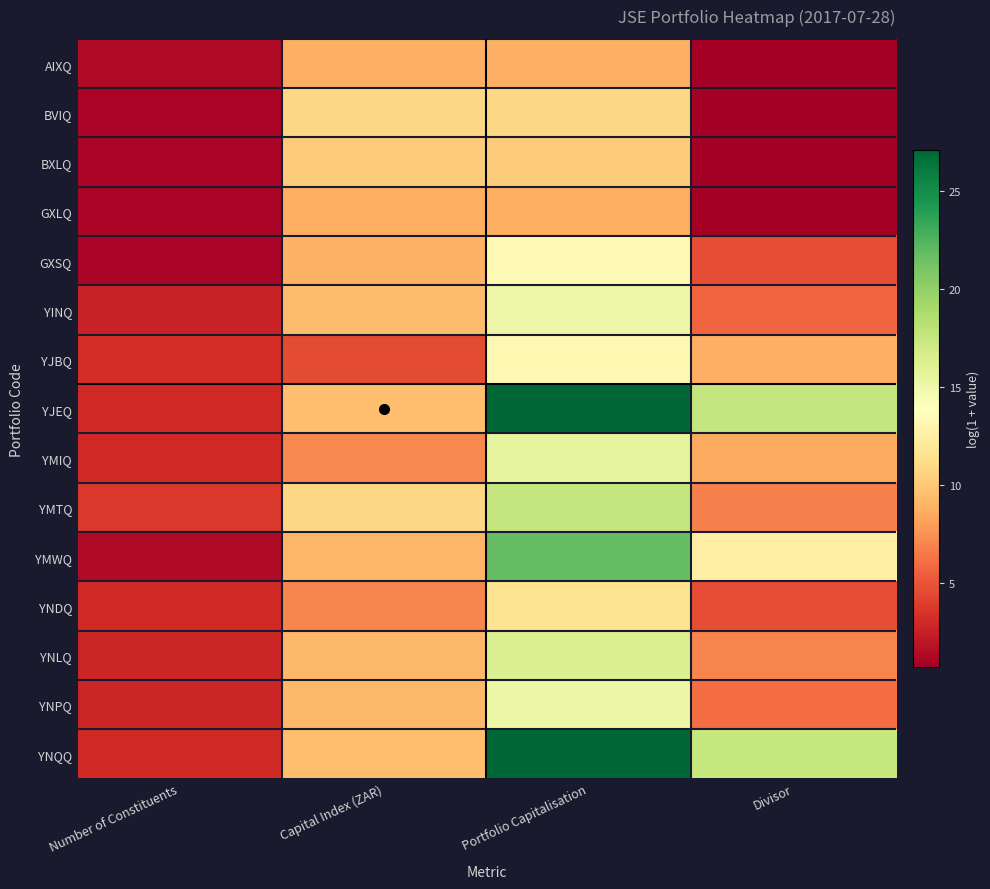

Reading left to right, extract all data points from this chart.

AIXQ: Number of Constituents=1.4	Capital Index (ZAR)=8.7	Portfolio Capitalisation=8.7	Divisor=0.7
BVIQ: Number of Constituents=1.1	Capital Index (ZAR)=10.8	Portfolio Capitalisation=10.8	Divisor=0.7
BXLQ: Number of Constituents=1.1	Capital Index (ZAR)=10.2	Portfolio Capitalisation=10.2	Divisor=0.7
GXLQ: Number of Constituents=1.1	Capital Index (ZAR)=8.7	Portfolio Capitalisation=8.6	Divisor=0.7
GXSQ: Number of Constituents=1.1	Capital Index (ZAR)=8.8	Portfolio Capitalisation=13.4	Divisor=4.6
YINQ: Number of Constituents=2.6	Capital Index (ZAR)=9.4	Portfolio Capitalisation=15.1	Divisor=5.7
YJBQ: Number of Constituents=3.3	Capital Index (ZAR)=4.6	Portfolio Capitalisation=13.4	Divisor=8.8
YJEQ: Number of Constituents=3.0	Capital Index (ZAR)=9.5	Portfolio Capitalisation=27.1	Divisor=17.6
YMIQ: Number of Constituents=3.0	Capital Index (ZAR)=7.1	Portfolio Capitalisation=15.6	Divisor=8.5
YMTQ: Number of Constituents=3.7	Capital Index (ZAR)=10.8	Portfolio Capitalisation=17.6	Divisor=6.8
YMWQ: Number of Constituents=1.4	Capital Index (ZAR)=9.1	Portfolio Capitalisation=21.7	Divisor=12.6
YNDQ: Number of Constituents=3.0	Capital Index (ZAR)=7.0	Portfolio Capitalisation=11.6	Divisor=4.6
YNLQ: Number of Constituents=2.8	Capital Index (ZAR)=9.2	Portfolio Capitalisation=16.2	Divisor=6.9
YNPQ: Number of Constituents=2.8	Capital Index (ZAR)=9.2	Portfolio Capitalisation=15.2	Divisor=6.0
YNQQ: Number of Constituents=3.0	Capital Index (ZAR)=9.5	Portfolio Capitalisation=27.0	Divisor=17.5